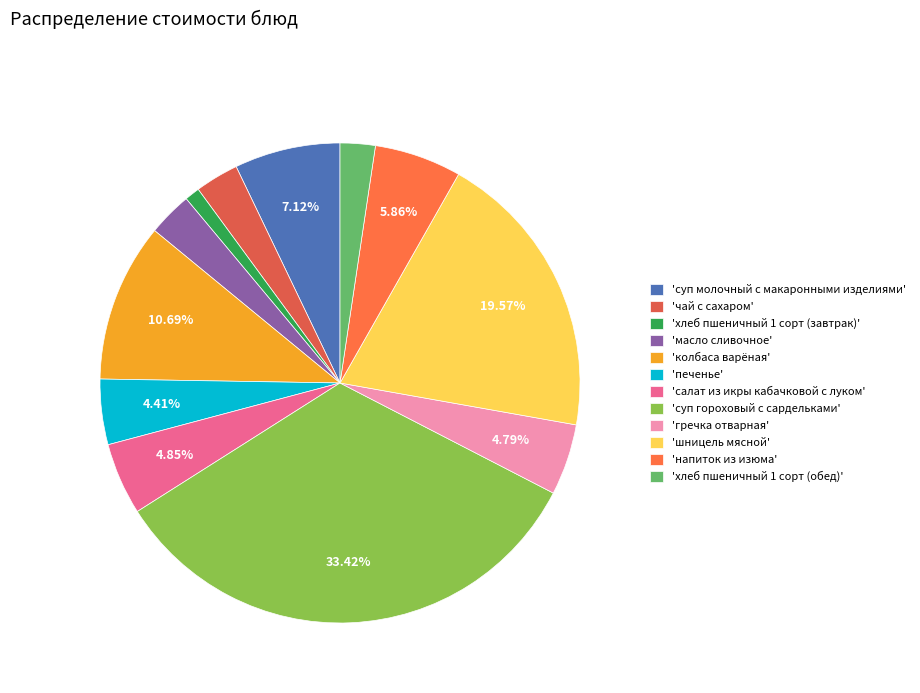

How many slices are in this pie chart?

12